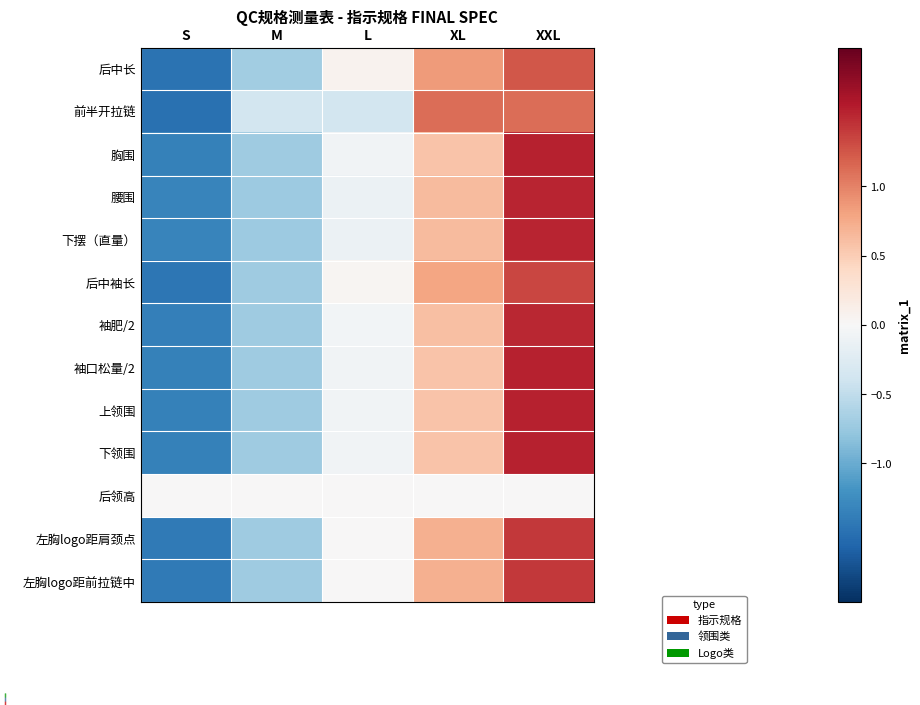

Reading right to left, transcribe all the data shown in this chart.

后中长: XXL=1.2	XL=0.9	L=0.1	M=-0.7	S=-1.5
前半开拉链: XXL=1.1	XL=1.1	L=-0.4	M=-0.4	S=-1.5
胸围: XXL=1.5	XL=0.6	L=-0.1	M=-0.7	S=-1.3
腰围: XXL=1.5	XL=0.6	L=-0.1	M=-0.7	S=-1.3
下摆（直量）: XXL=1.5	XL=0.6	L=-0.1	M=-0.7	S=-1.3
后中袖长: XXL=1.3	XL=0.8	L=0.0	M=-0.7	S=-1.5
袖肥/2: XXL=1.5	XL=0.6	L=-0.0	M=-0.7	S=-1.4
袖口松量/2: XXL=1.5	XL=0.6	L=-0.1	M=-0.7	S=-1.3
上领围: XXL=1.5	XL=0.6	L=-0.1	M=-0.7	S=-1.3
下领围: XXL=1.5	XL=0.6	L=-0.1	M=-0.7	S=-1.3
后领高: XXL=0.0	XL=0.0	L=0.0	M=0.0	S=0.0
左胸logo距肩颈点: XXL=1.4	XL=0.7	L=0.0	M=-0.7	S=-1.4
左胸logo距前拉链中: XXL=1.4	XL=0.7	L=0.0	M=-0.7	S=-1.4